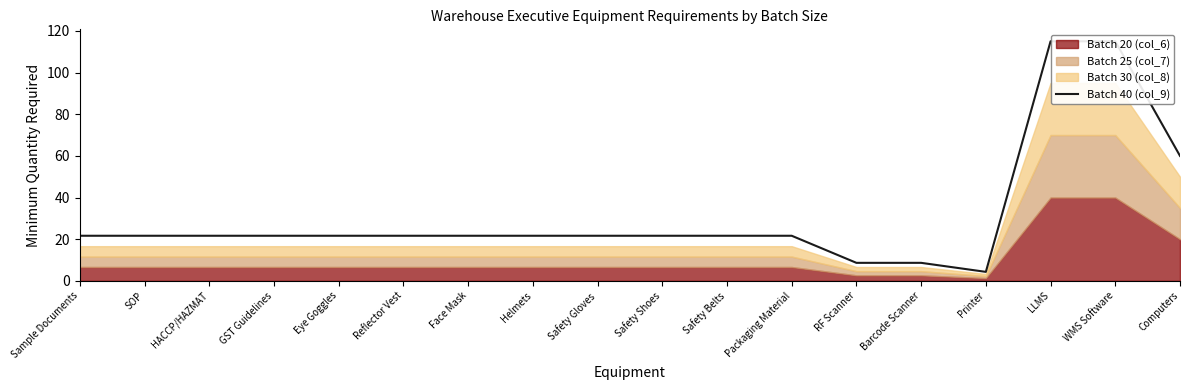

Is it true that the value at LLMS is 115.0?

True